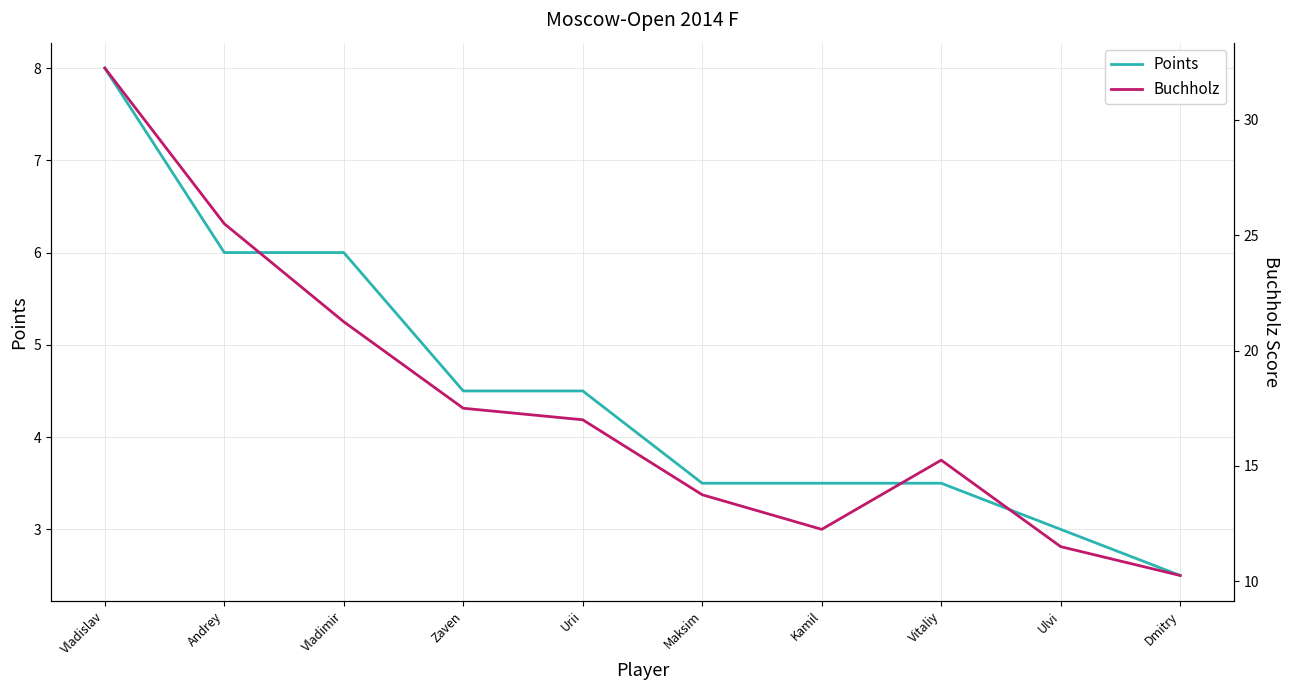

How many categories are shown in the chart?

10